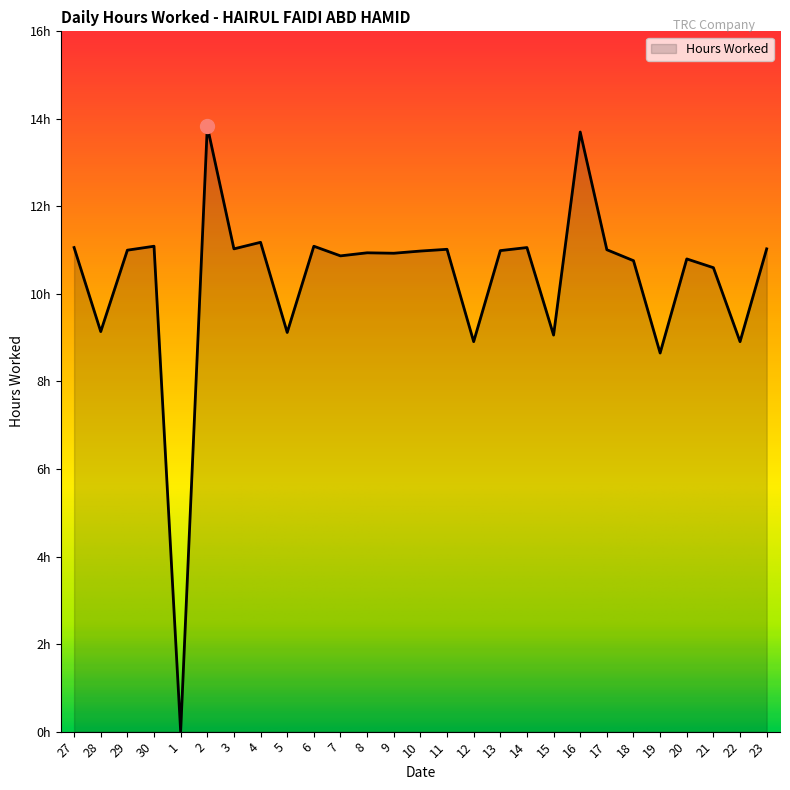

Does the chart have visible grid lines?

No